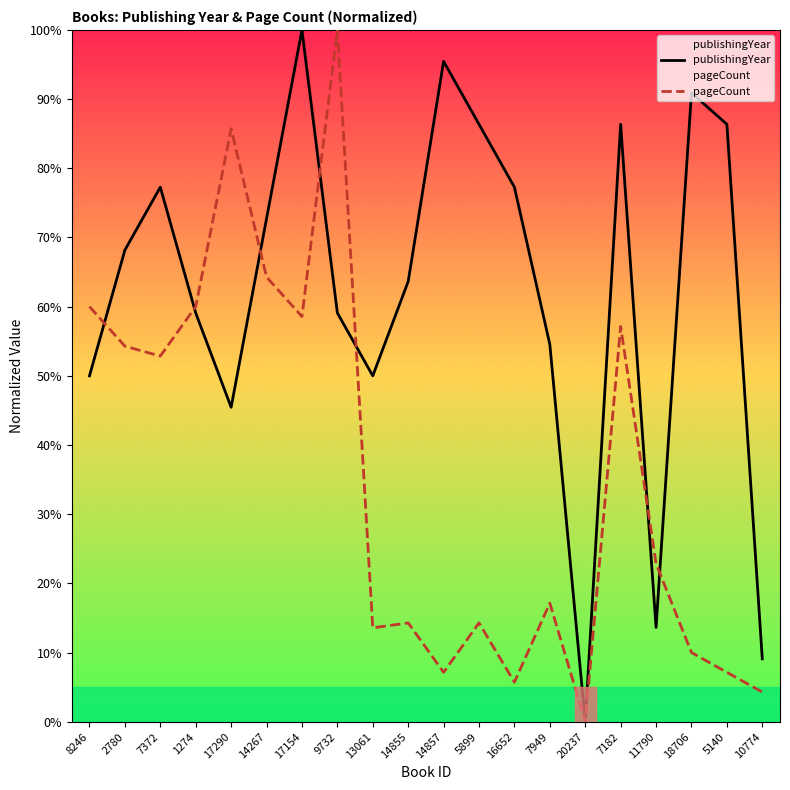

At which label is pageCount closest to 50?

7372